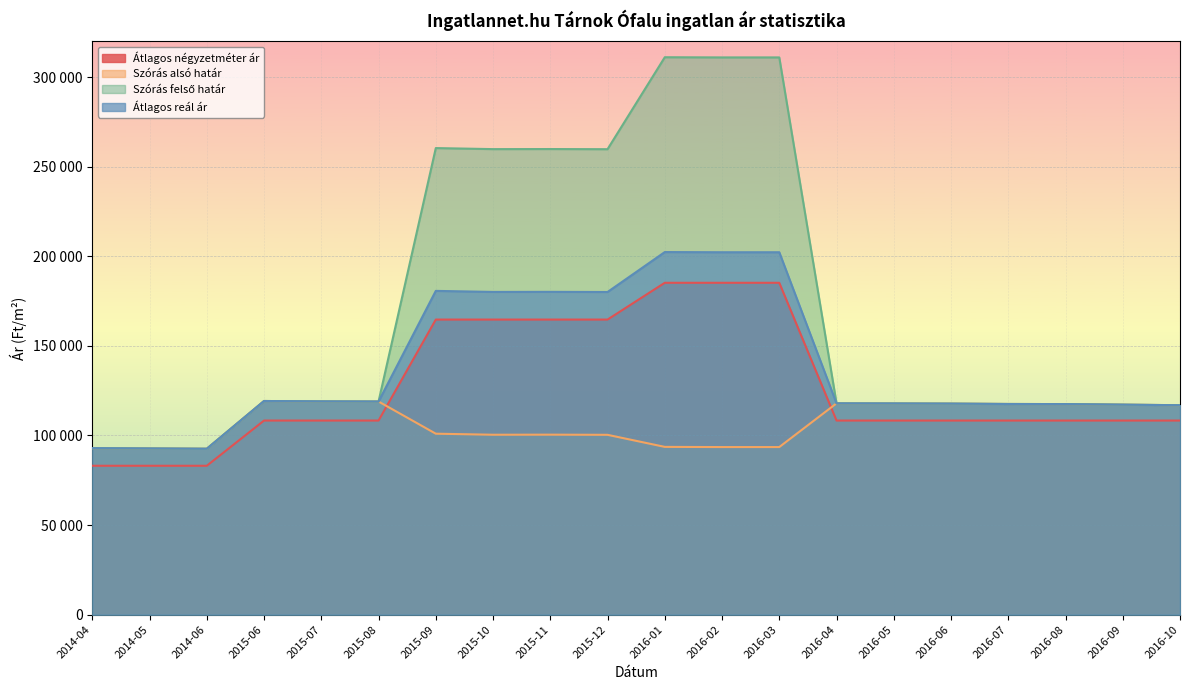

What is the value of the Szórás felső határ point at the 16th from the left?

117782